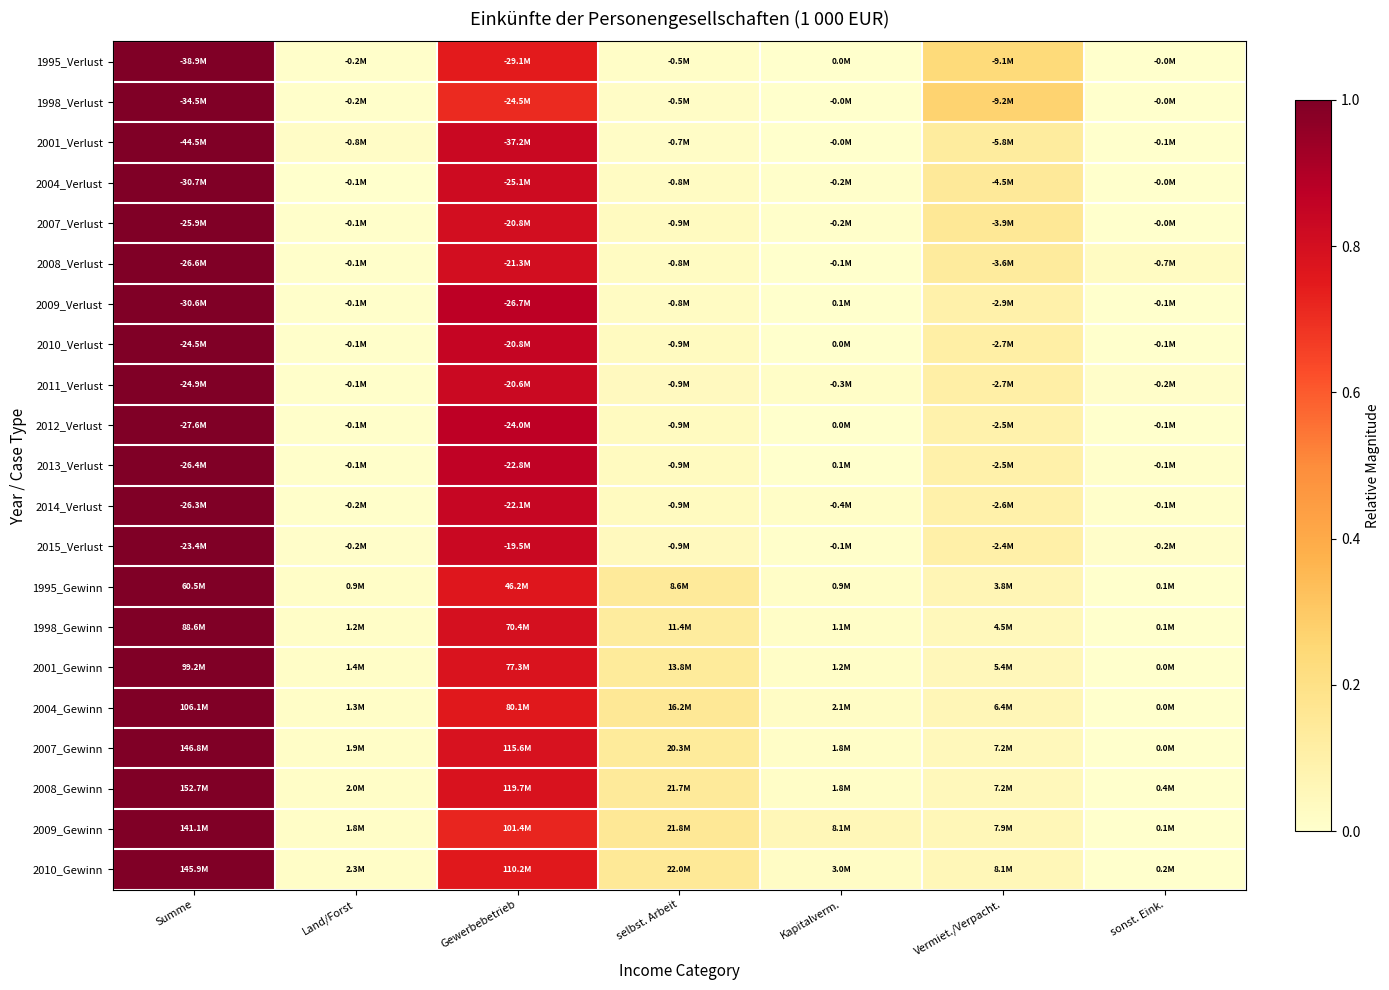

Reading left to right, what are all the values shown in this chart?

1995_Verlust: Summe=1.0	Land/Forst=0.0	Gewerbebetrieb=0.7	selbst. Arbeit=0.0	Kapitalverm.=0.0	Vermiet./Verpacht.=0.2	sonst. Eink.=0.0
1998_Verlust: Summe=1.0	Land/Forst=0.0	Gewerbebetrieb=0.7	selbst. Arbeit=0.0	Kapitalverm.=0.0	Vermiet./Verpacht.=0.3	sonst. Eink.=0.0
2001_Verlust: Summe=1.0	Land/Forst=0.0	Gewerbebetrieb=0.8	selbst. Arbeit=0.0	Kapitalverm.=0.0	Vermiet./Verpacht.=0.1	sonst. Eink.=0.0
2004_Verlust: Summe=1.0	Land/Forst=0.0	Gewerbebetrieb=0.8	selbst. Arbeit=0.0	Kapitalverm.=0.0	Vermiet./Verpacht.=0.1	sonst. Eink.=0.0
2007_Verlust: Summe=1.0	Land/Forst=0.0	Gewerbebetrieb=0.8	selbst. Arbeit=0.0	Kapitalverm.=0.0	Vermiet./Verpacht.=0.2	sonst. Eink.=0.0
2008_Verlust: Summe=1.0	Land/Forst=0.0	Gewerbebetrieb=0.8	selbst. Arbeit=0.0	Kapitalverm.=0.0	Vermiet./Verpacht.=0.1	sonst. Eink.=0.0
2009_Verlust: Summe=1.0	Land/Forst=0.0	Gewerbebetrieb=0.9	selbst. Arbeit=0.0	Kapitalverm.=0.0	Vermiet./Verpacht.=0.1	sonst. Eink.=0.0
2010_Verlust: Summe=1.0	Land/Forst=0.0	Gewerbebetrieb=0.8	selbst. Arbeit=0.0	Kapitalverm.=0.0	Vermiet./Verpacht.=0.1	sonst. Eink.=0.0
2011_Verlust: Summe=1.0	Land/Forst=0.0	Gewerbebetrieb=0.8	selbst. Arbeit=0.0	Kapitalverm.=0.0	Vermiet./Verpacht.=0.1	sonst. Eink.=0.0
2012_Verlust: Summe=1.0	Land/Forst=0.0	Gewerbebetrieb=0.9	selbst. Arbeit=0.0	Kapitalverm.=0.0	Vermiet./Verpacht.=0.1	sonst. Eink.=0.0
2013_Verlust: Summe=1.0	Land/Forst=0.0	Gewerbebetrieb=0.9	selbst. Arbeit=0.0	Kapitalverm.=0.0	Vermiet./Verpacht.=0.1	sonst. Eink.=0.0
2014_Verlust: Summe=1.0	Land/Forst=0.0	Gewerbebetrieb=0.8	selbst. Arbeit=0.0	Kapitalverm.=0.0	Vermiet./Verpacht.=0.1	sonst. Eink.=0.0
2015_Verlust: Summe=1.0	Land/Forst=0.0	Gewerbebetrieb=0.8	selbst. Arbeit=0.0	Kapitalverm.=0.0	Vermiet./Verpacht.=0.1	sonst. Eink.=0.0
1995_Gewinn: Summe=1.0	Land/Forst=0.0	Gewerbebetrieb=0.8	selbst. Arbeit=0.1	Kapitalverm.=0.0	Vermiet./Verpacht.=0.1	sonst. Eink.=0.0
1998_Gewinn: Summe=1.0	Land/Forst=0.0	Gewerbebetrieb=0.8	selbst. Arbeit=0.1	Kapitalverm.=0.0	Vermiet./Verpacht.=0.1	sonst. Eink.=0.0
2001_Gewinn: Summe=1.0	Land/Forst=0.0	Gewerbebetrieb=0.8	selbst. Arbeit=0.1	Kapitalverm.=0.0	Vermiet./Verpacht.=0.1	sonst. Eink.=0.0
2004_Gewinn: Summe=1.0	Land/Forst=0.0	Gewerbebetrieb=0.8	selbst. Arbeit=0.2	Kapitalverm.=0.0	Vermiet./Verpacht.=0.1	sonst. Eink.=0.0
2007_Gewinn: Summe=1.0	Land/Forst=0.0	Gewerbebetrieb=0.8	selbst. Arbeit=0.1	Kapitalverm.=0.0	Vermiet./Verpacht.=0.0	sonst. Eink.=0.0
2008_Gewinn: Summe=1.0	Land/Forst=0.0	Gewerbebetrieb=0.8	selbst. Arbeit=0.1	Kapitalverm.=0.0	Vermiet./Verpacht.=0.0	sonst. Eink.=0.0
2009_Gewinn: Summe=1.0	Land/Forst=0.0	Gewerbebetrieb=0.7	selbst. Arbeit=0.2	Kapitalverm.=0.1	Vermiet./Verpacht.=0.1	sonst. Eink.=0.0
2010_Gewinn: Summe=1.0	Land/Forst=0.0	Gewerbebetrieb=0.8	selbst. Arbeit=0.2	Kapitalverm.=0.0	Vermiet./Verpacht.=0.1	sonst. Eink.=0.0